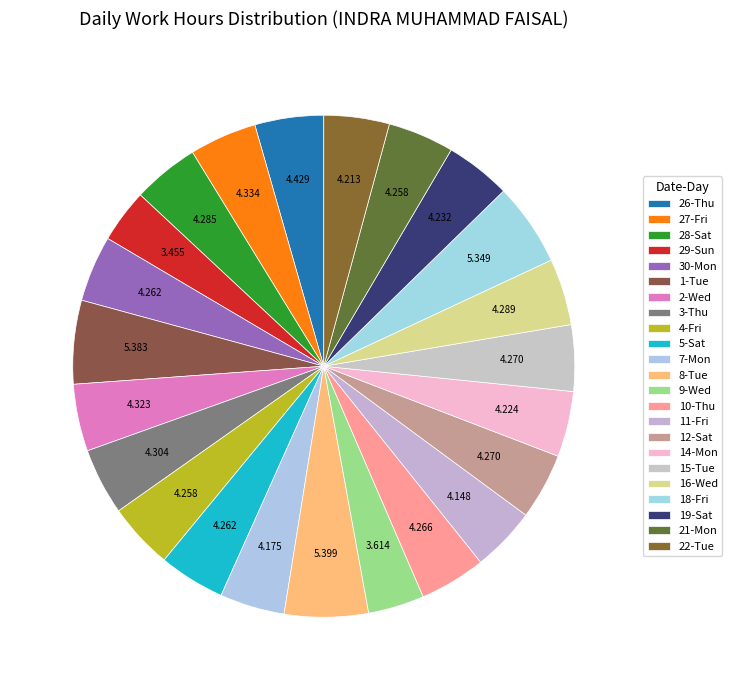

What percentage is the 12-Sat slice, to the nearest percent?

4%